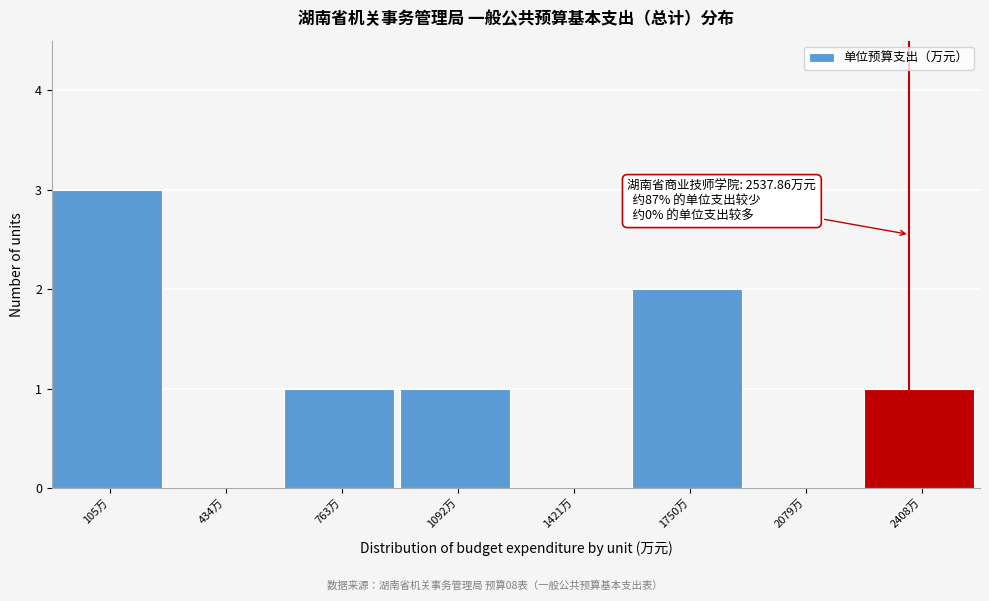

Reading left to right, extract all data points from this chart.

105万=3	434万=0	763万=1	1092万=1	1421万=0	1750万=2	2079万=0	2408万=1